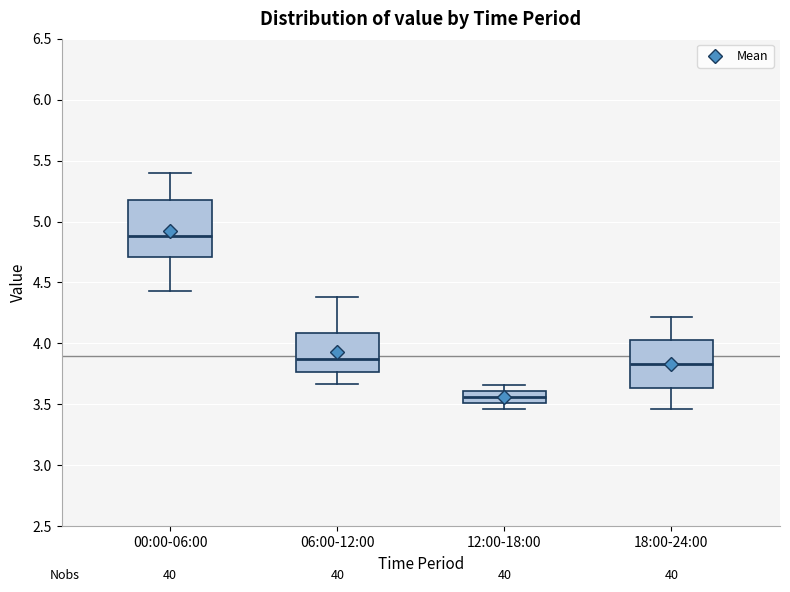

Reading left to right, transcribe this box plot: for each box, give where its median line is, the range the box spans, and where its two whiskers end, as read against the y-axis. The values are not printed on the chart, so give them approximately, as read against the axis.

00:00-06:00: median 4.90, box 4.70 to 5.20, whiskers 4.45 to 5.40
06:00-12:00: median 3.85, box 3.75 to 4.10, whiskers 3.65 to 4.40
12:00-18:00: median 3.55, box 3.50 to 3.60, whiskers 3.45 to 3.65
18:00-24:00: median 3.85, box 3.65 to 4.05, whiskers 3.45 to 4.20